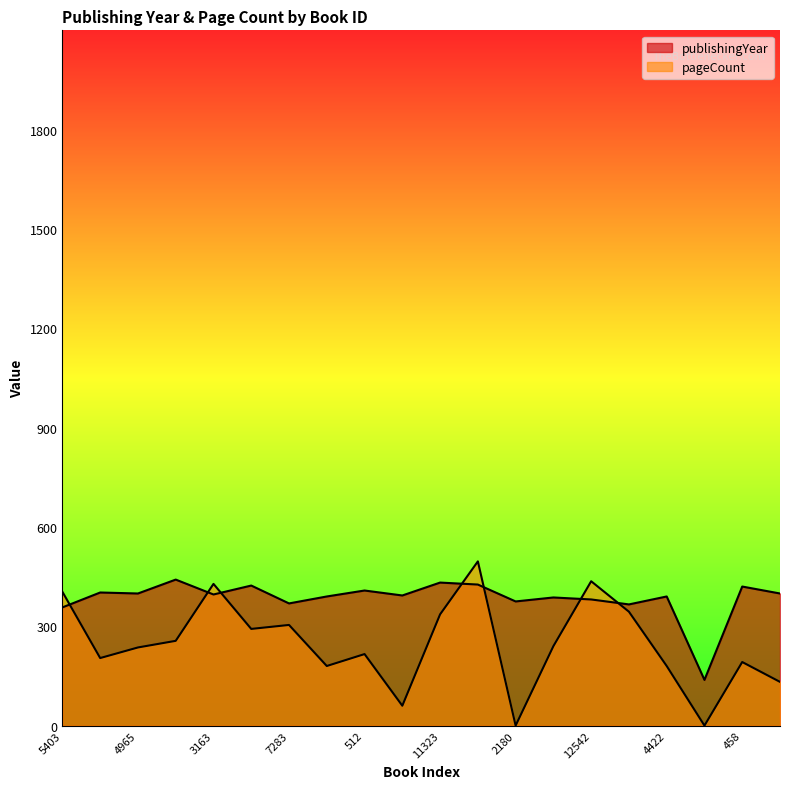

How many values in pageCount are above zero?

18